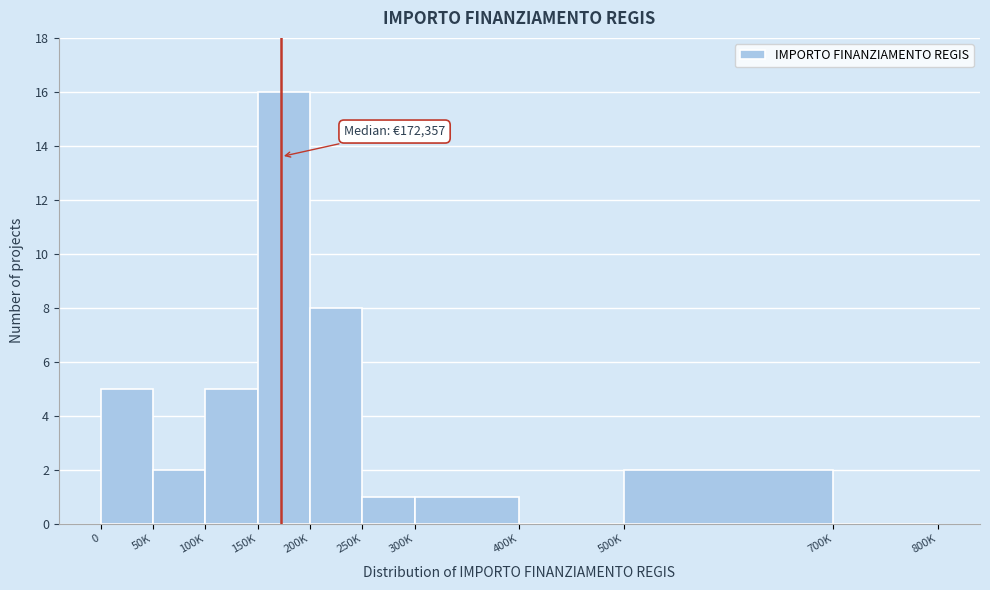

Reading left to right, transcribe all the data shown in this chart.

0=5	50K=2	100K=5	150K=16	200K=8	250K=1	300K=1	400K=0	500K=2	700K=0